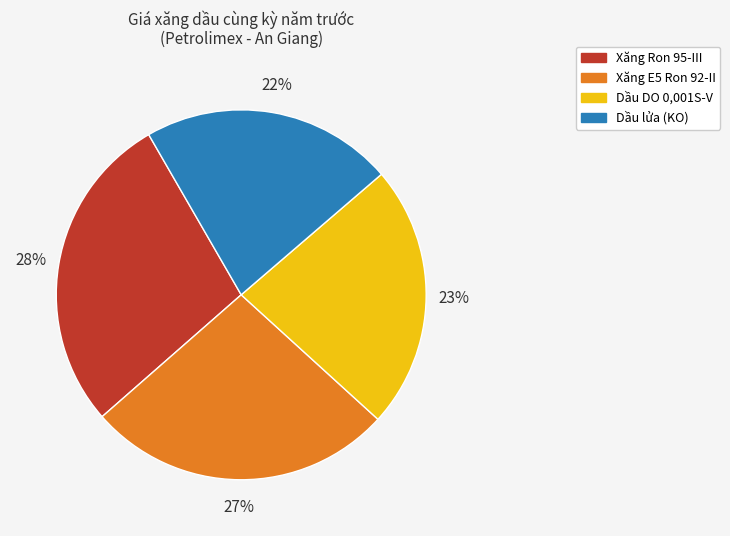

Approximately how many times larger is the value at Xăng E5 Ron 92-II compared to Dầu DO 0,001S-V?

1.2